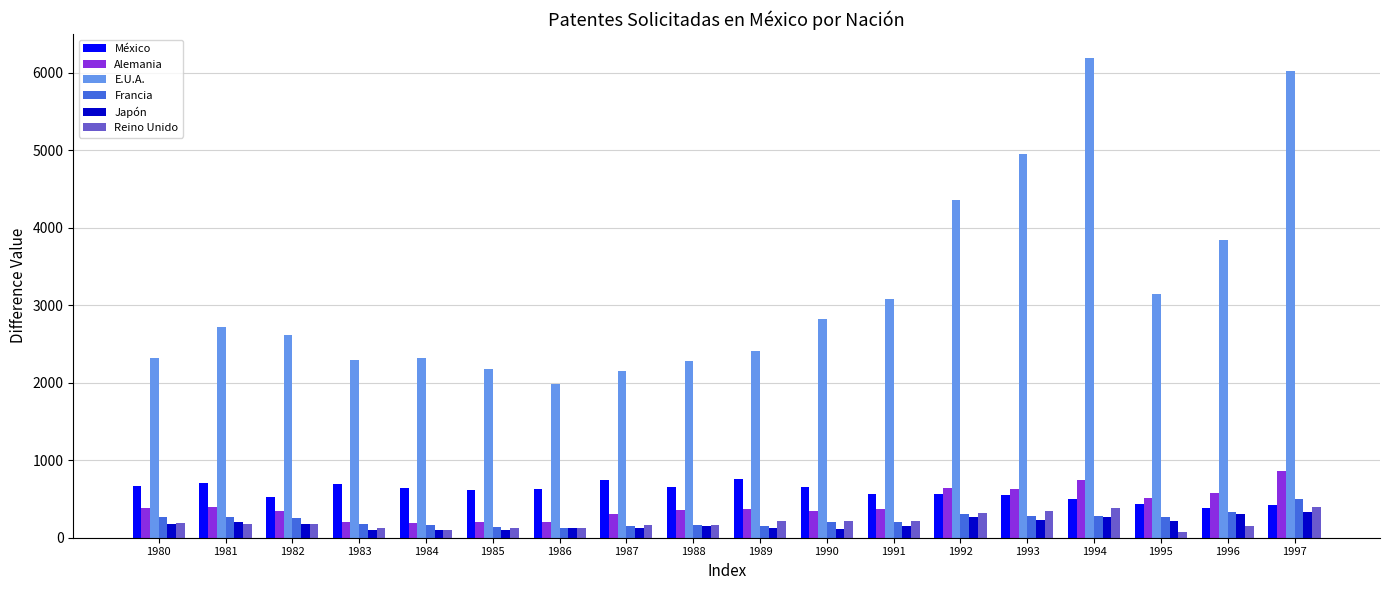

True or false: Reino Unido has a value of 157 at 1996.

True